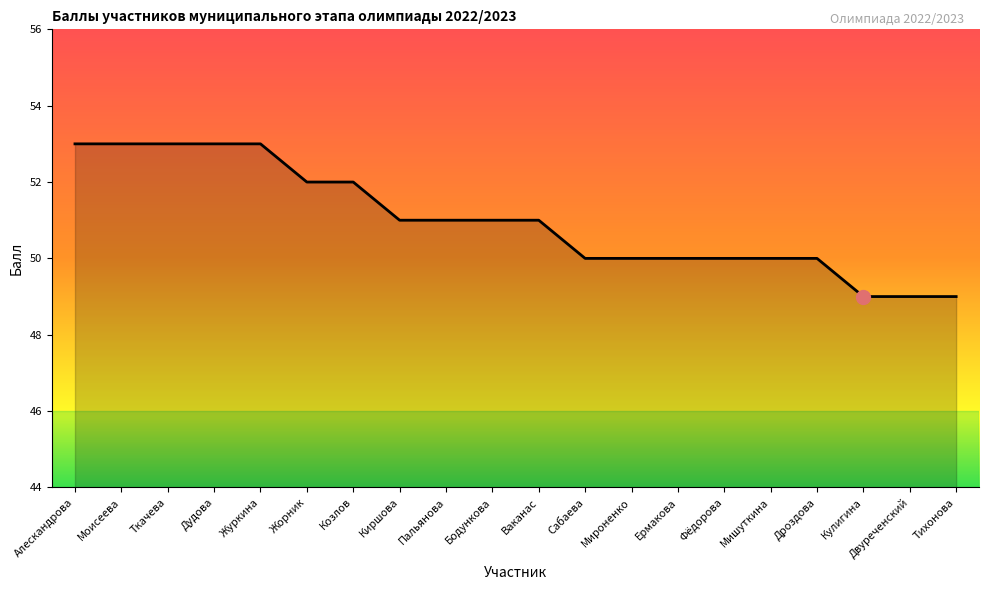

What value does the data have at Тихонова?

49